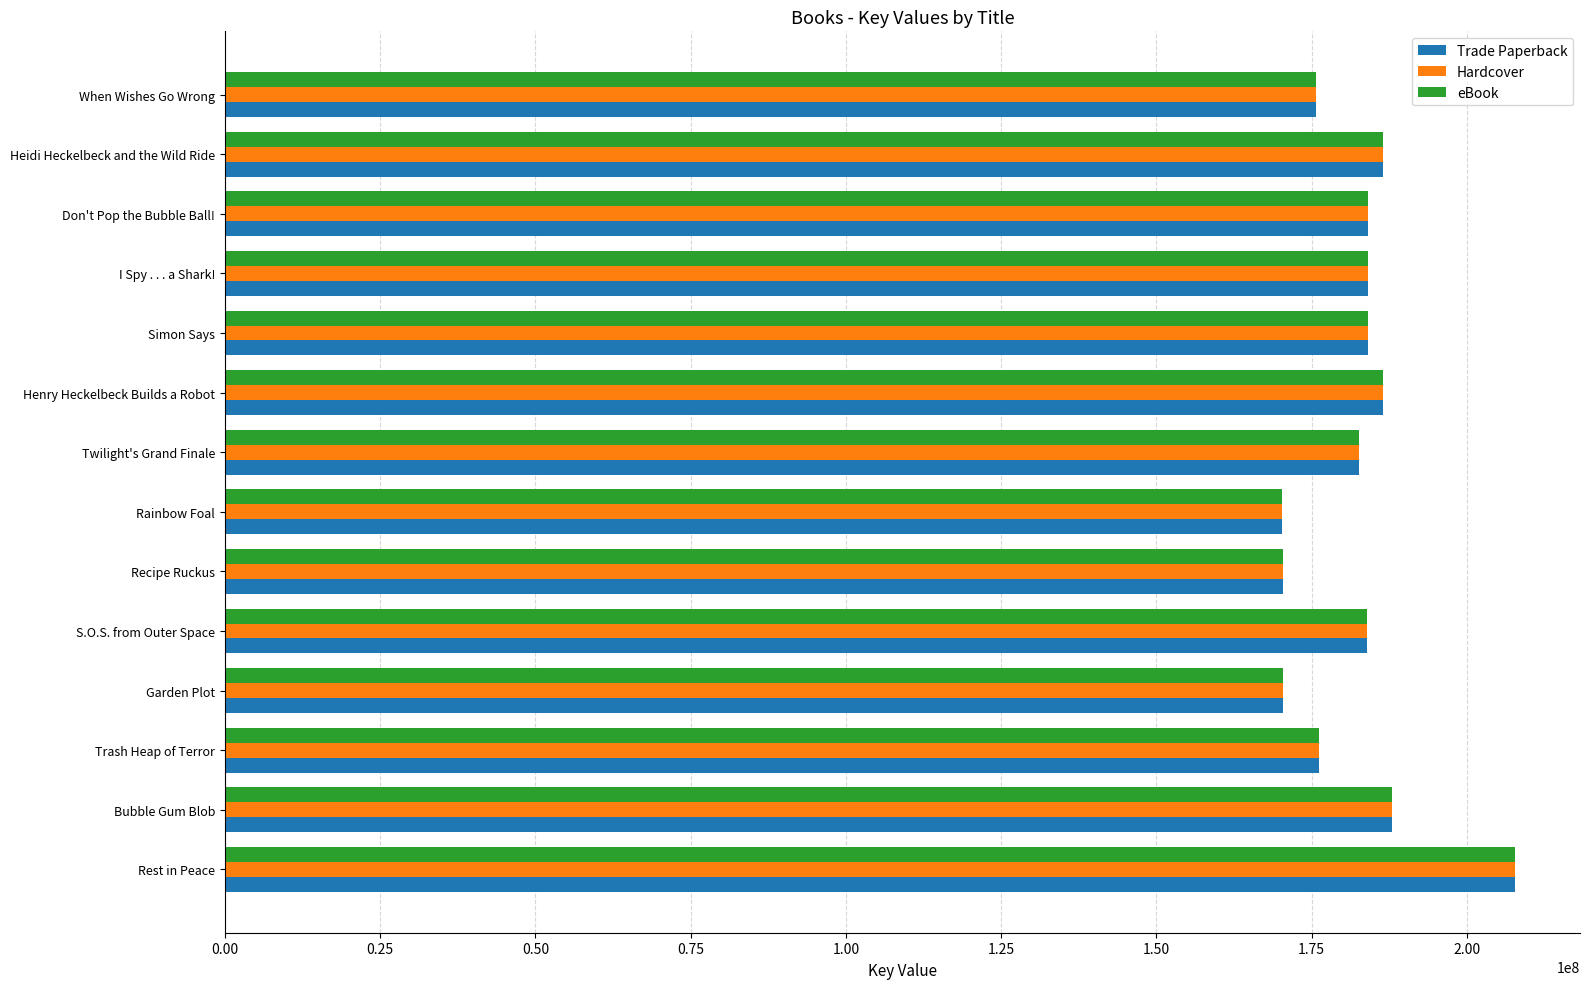

What is the average value of the Trade Paperback series?

182211359